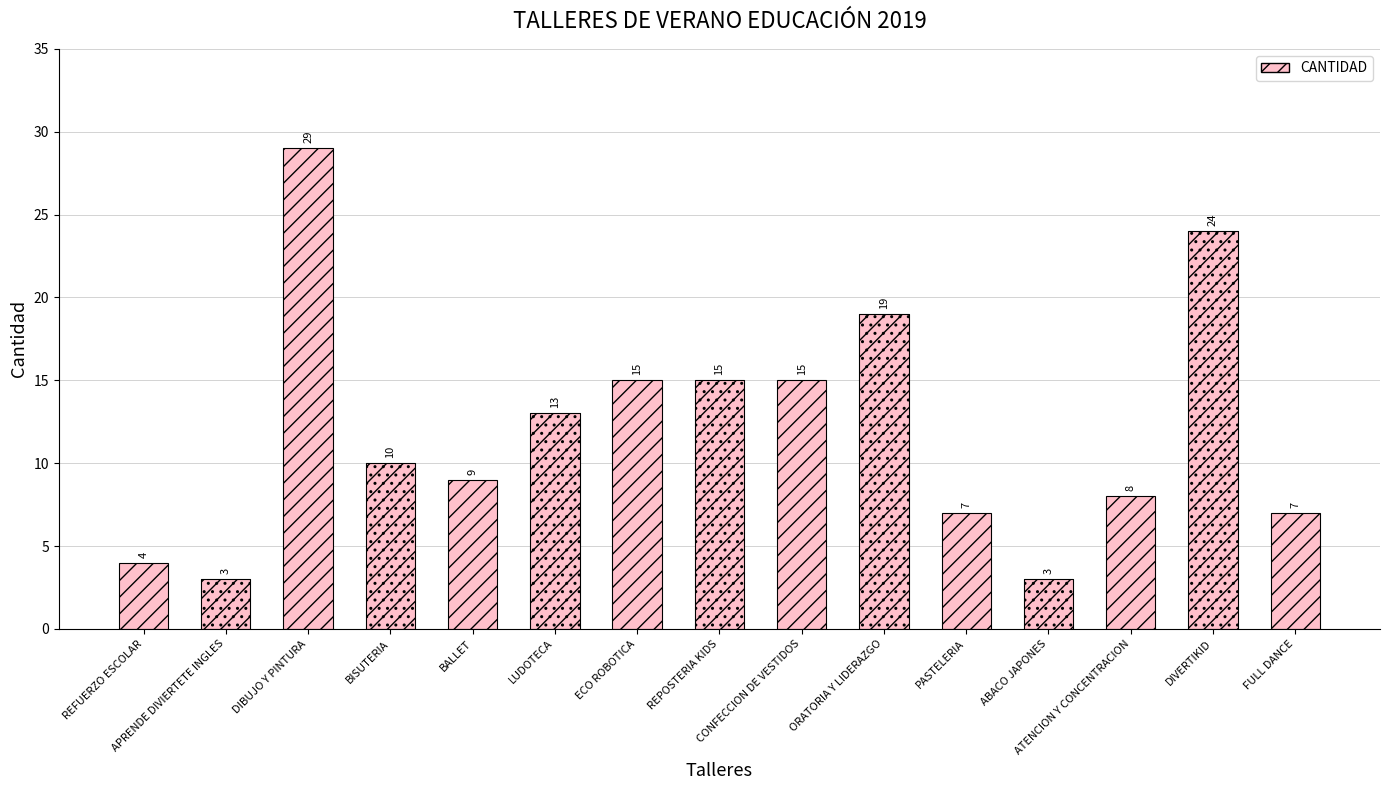

Count the number of values greater than 10.

7